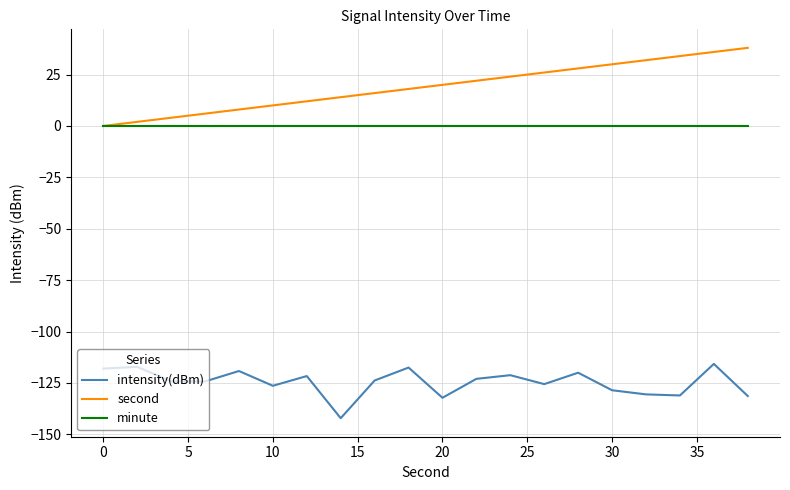

What is the greatest value displayed?

38.0